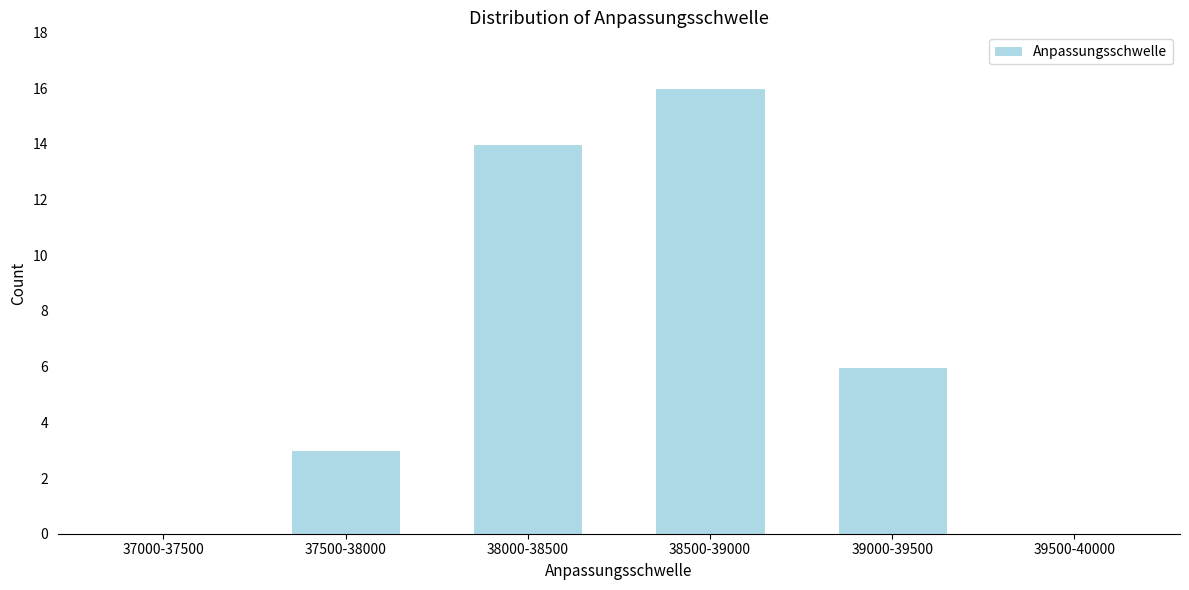

Reading left to right, extract all data points from this chart.

37000-37500=0	37500-38000=3	38000-38500=14	38500-39000=16	39000-39500=6	39500-40000=0